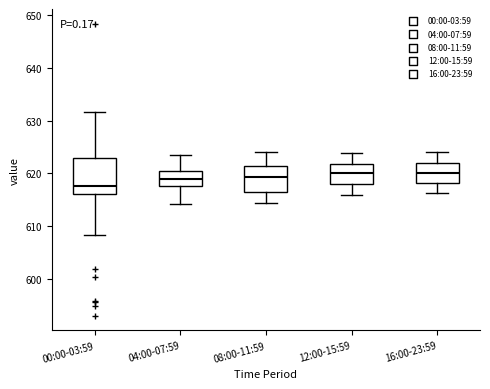

Reading left to right, transcribe this box plot: for each box, give where its median line is, the range the box spans, and where its two whiskers end, as read against the y-axis. The values are not printed on the chart, so give them approximately, as read against the axis.

00:00-03:59: median 618, box 616 to 623, whiskers 608 to 632
04:00-07:59: median 619, box 618 to 621, whiskers 614 to 623
08:00-11:59: median 619, box 616 to 621, whiskers 614 to 624
12:00-15:59: median 620, box 618 to 622, whiskers 616 to 624
16:00-23:59: median 620, box 618 to 622, whiskers 616 to 624